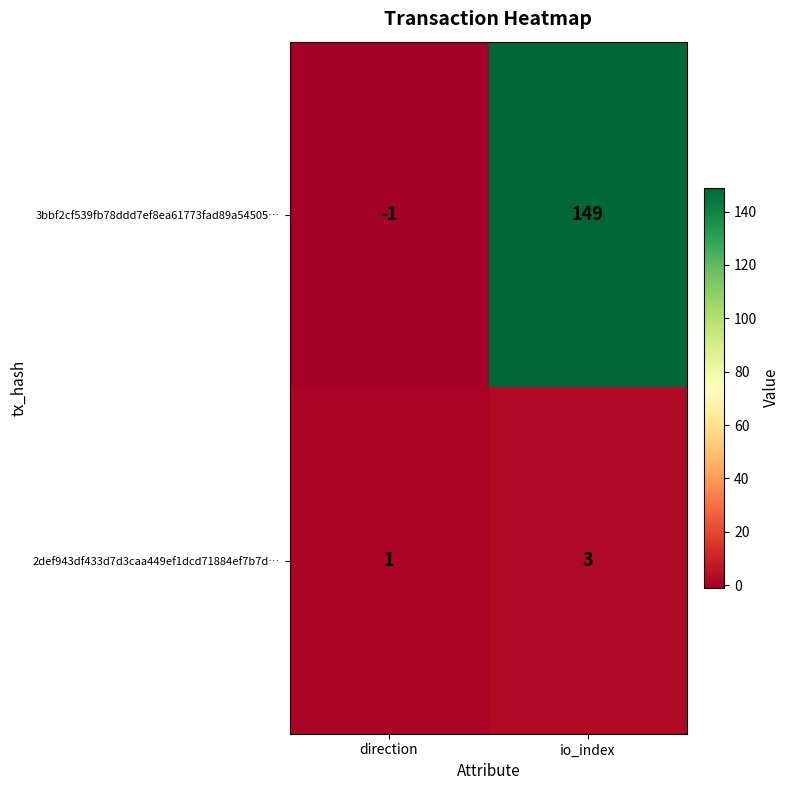

Which series has the widest spread of values?

3bbf2cf539fb78ddd7ef8ea61773fad89a54505…